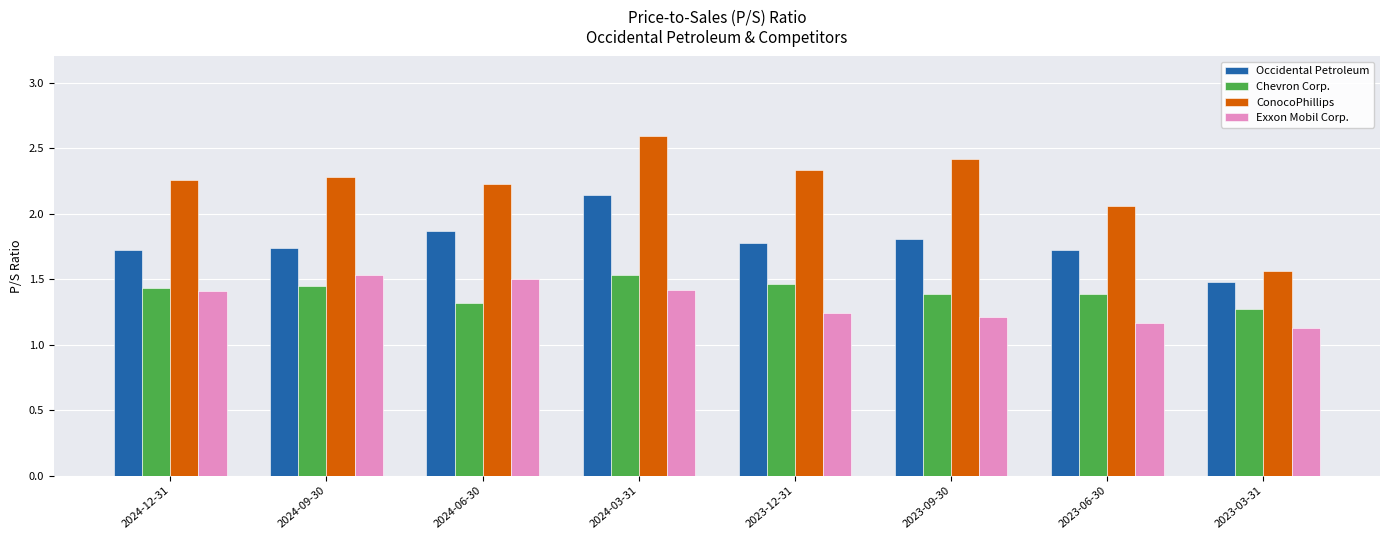

How many Chevron Corp. values are between 1 and 2?

8